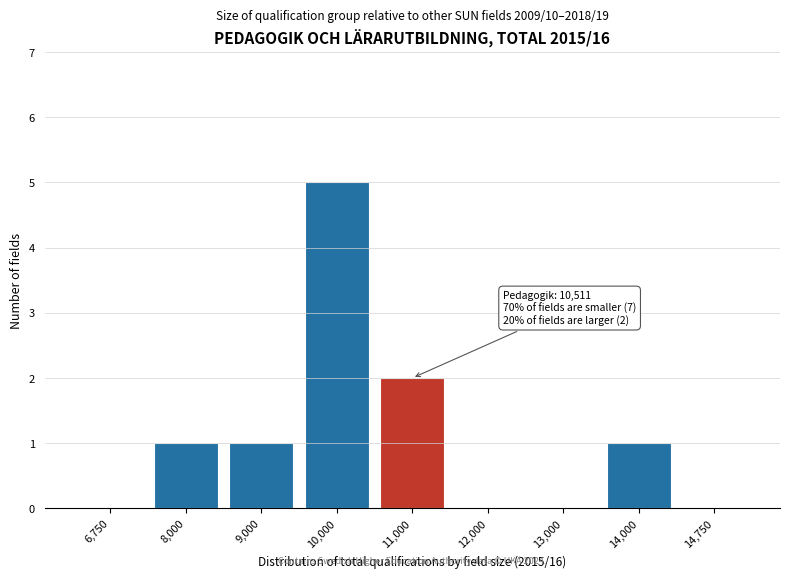

Reading left to right, list all the values displayed in this chart.

6,750=0	8,000=1	9,000=1	10,000=5	11,000=2	12,000=0	13,000=0	14,000=1	14,750=0